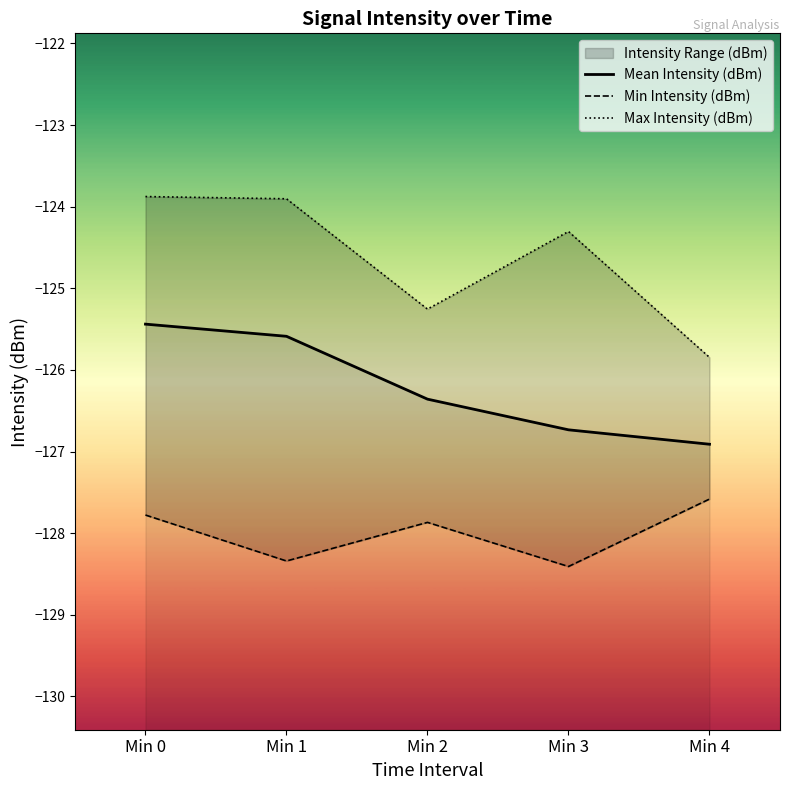

List the labels in order of Max Intensity (dBm) value, largest first.

Min 0, Min 1, Min 3, Min 2, Min 4